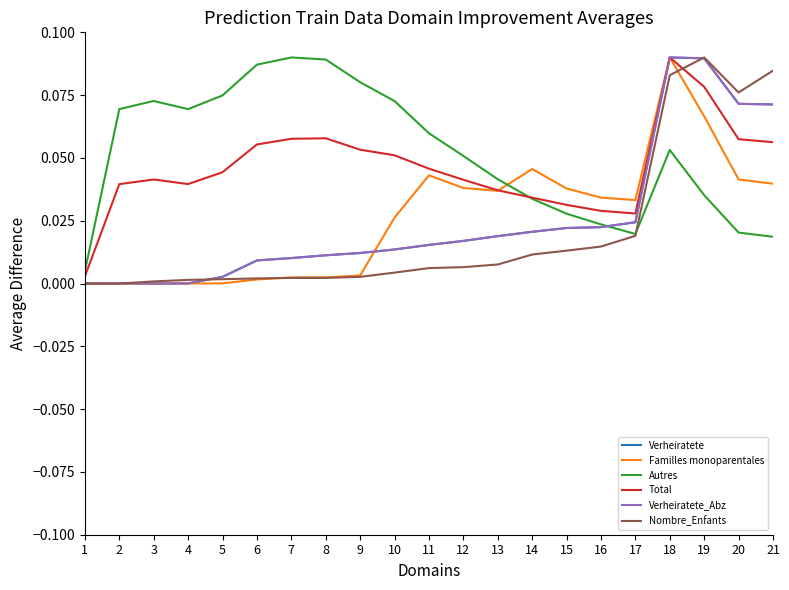

Which series has the largest total across all categories?

Autres